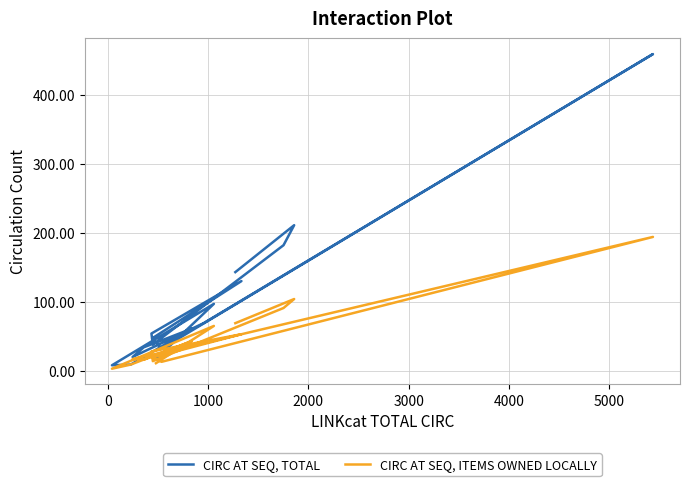

Is this an area chart (filled region under the line)?

No